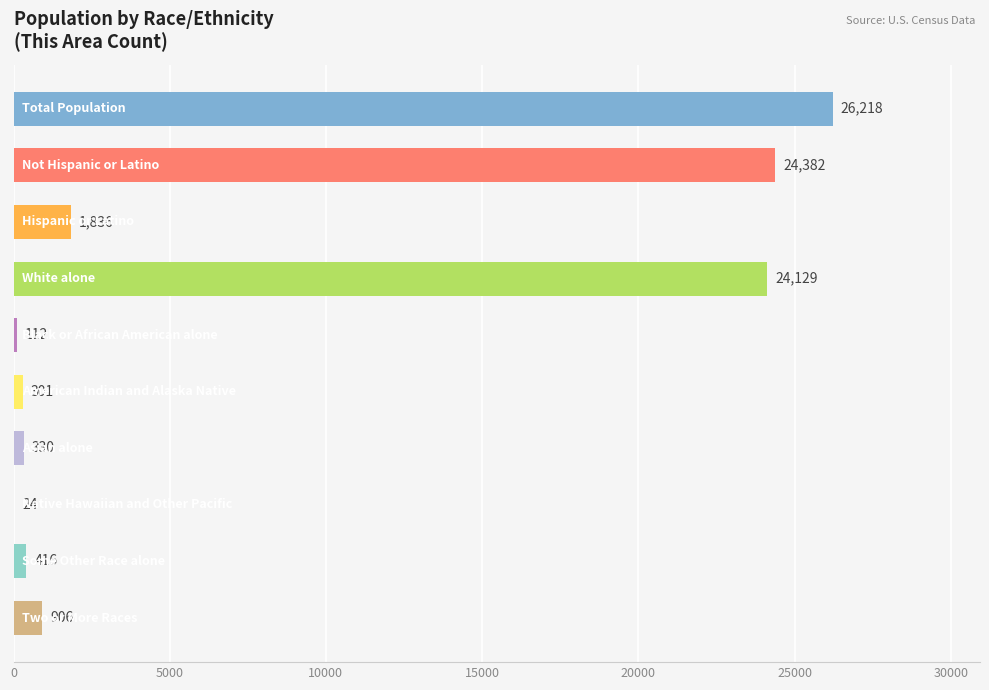

What is the greatest value displayed?

26218